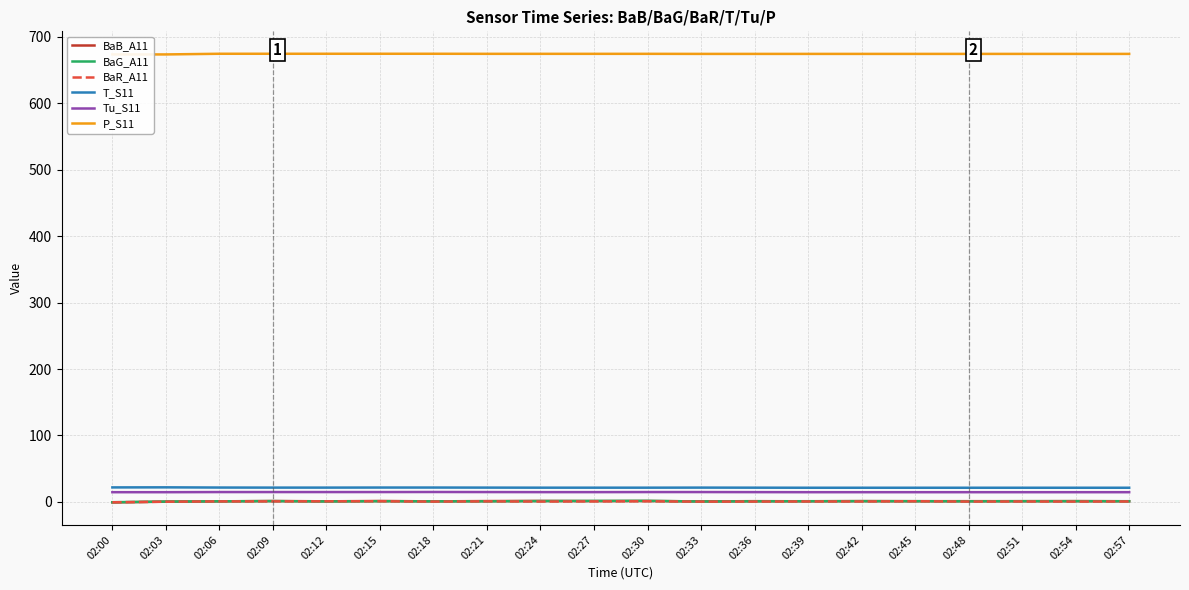

After their last crossing, which series has the higher values: BaB_A11 or BaG_A11?

BaG_A11